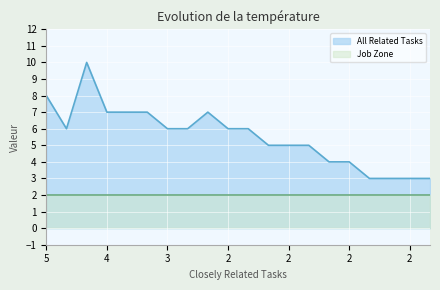

The chart shows a value of 7 at 4. True or false?

True